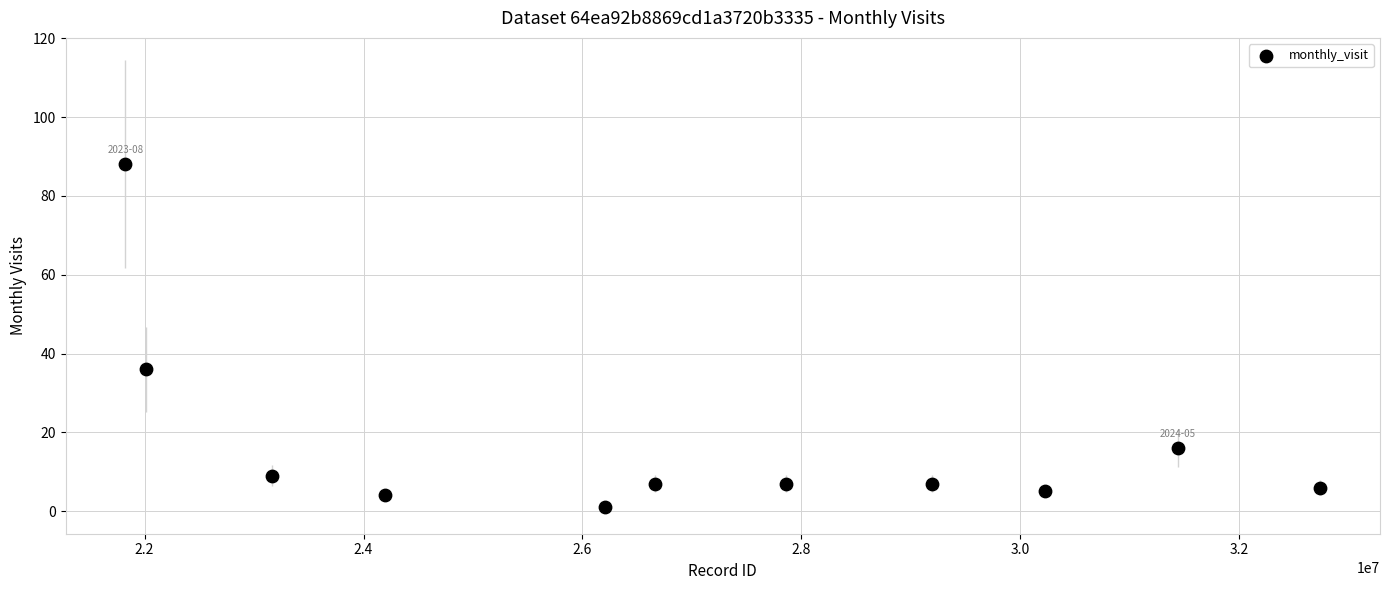

What Y value in the scatter plot is closest to 44?

36